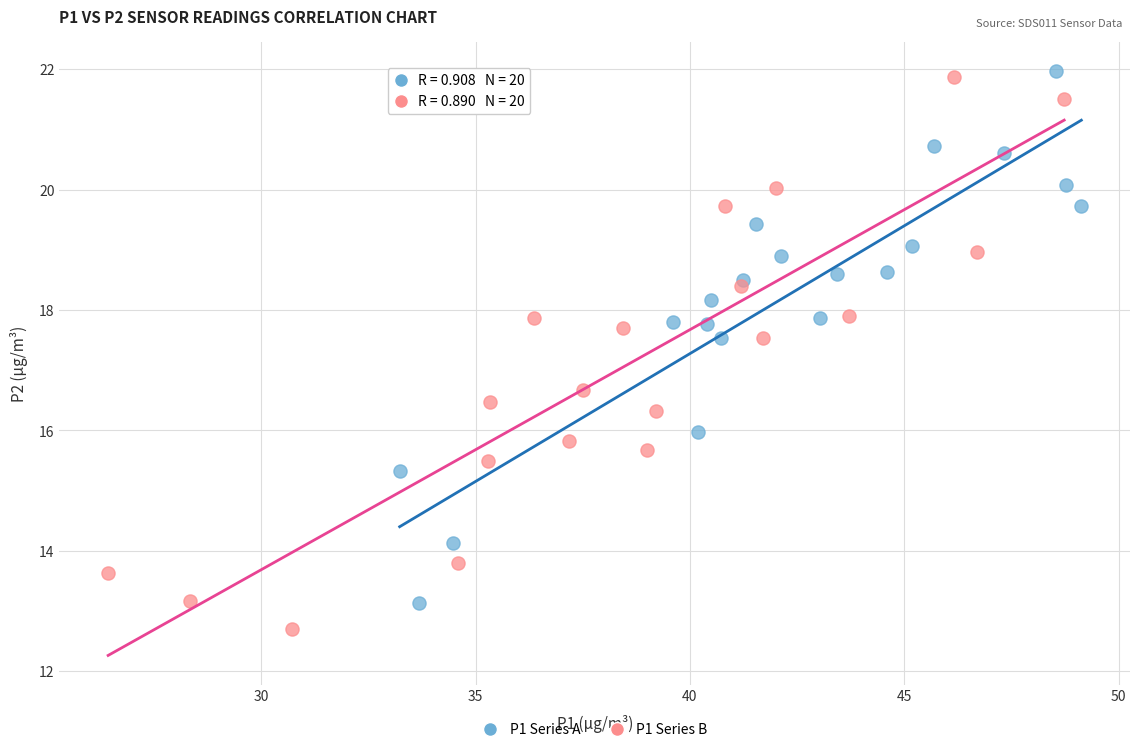

Which series has the largest Y range (max minus min)?

P1 Series B